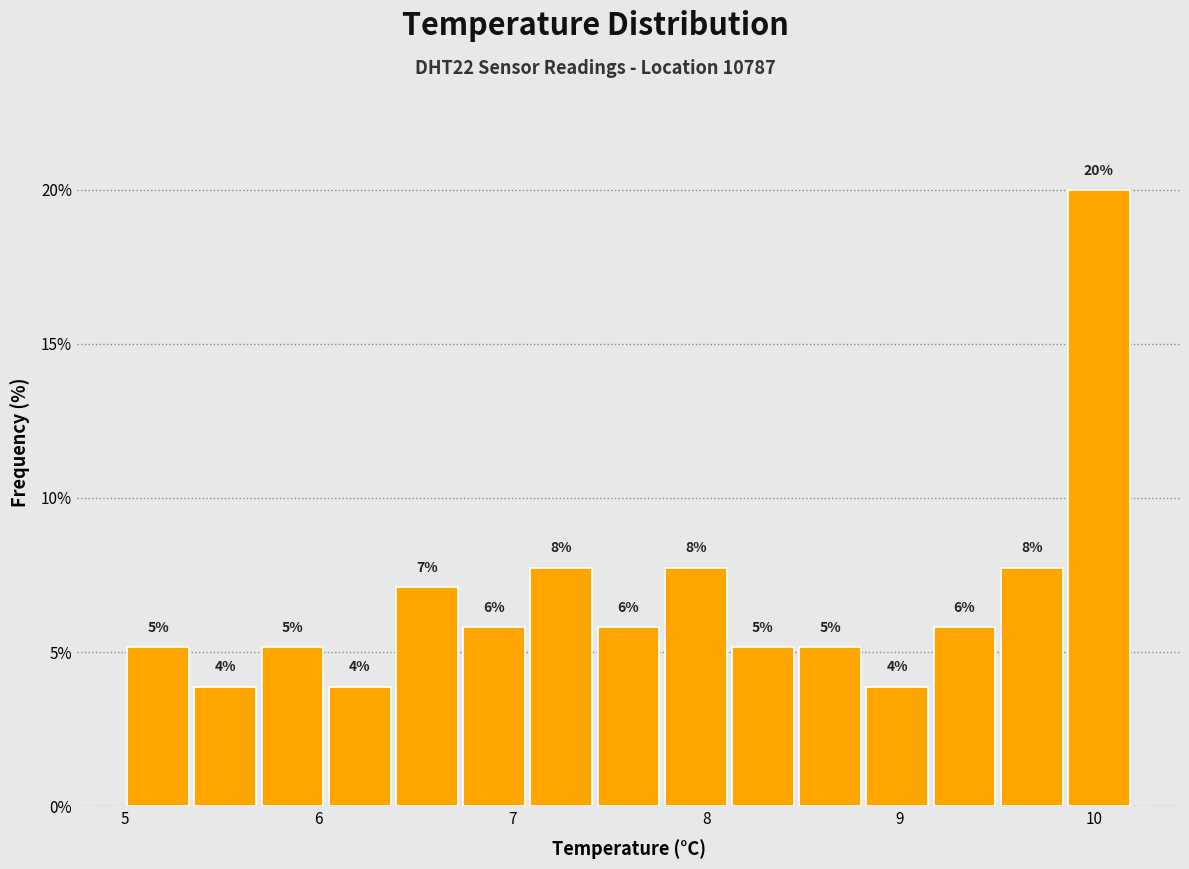

Around what value on the x-axis is the tallest bar? Give the approximate position of its centre, as read against the axis.

10.0